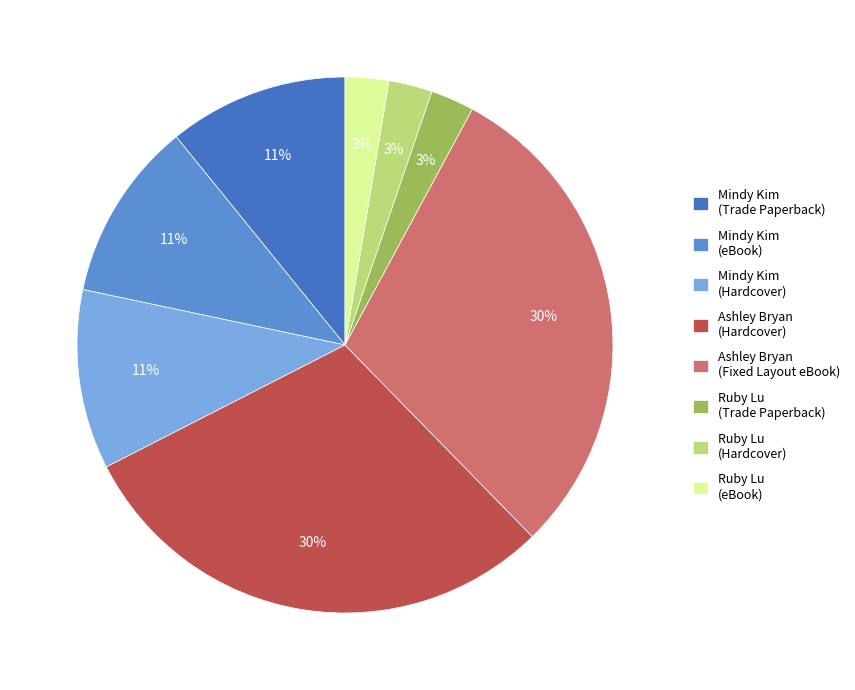

Is the sum of Ashley Bryan (Fixed Layout eBook) and Ruby Lu (eBook) greater than half?

No